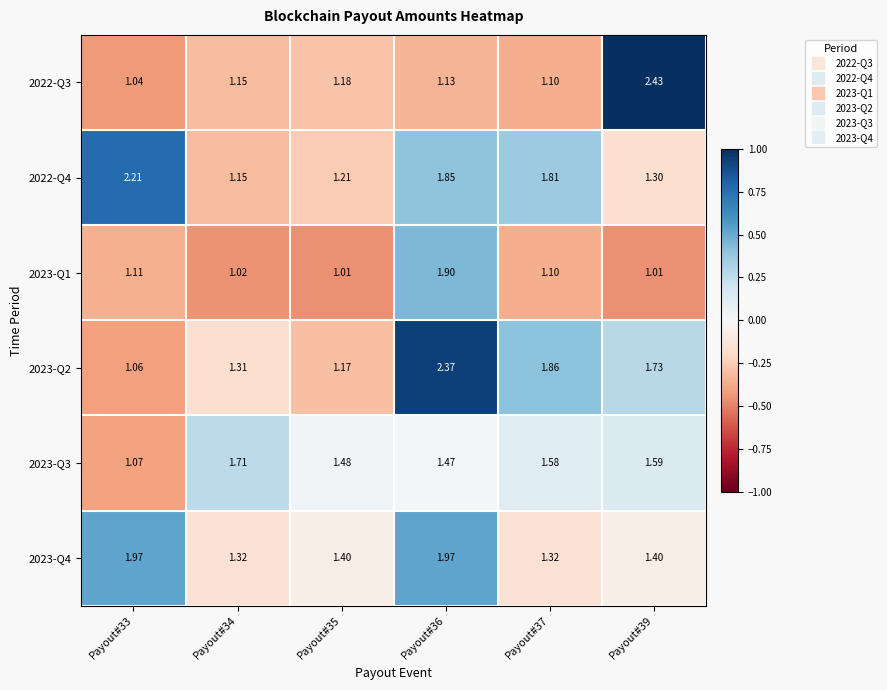

Is the value of 2022-Q3 at Payout#36 greater than the value of 2022-Q4 at Payout#35?

No